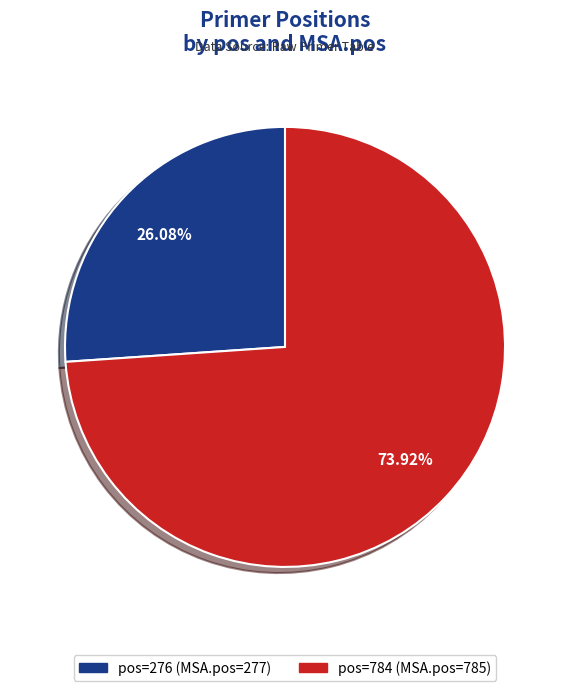

Is there any slice that represents more than half of the pie?

Yes